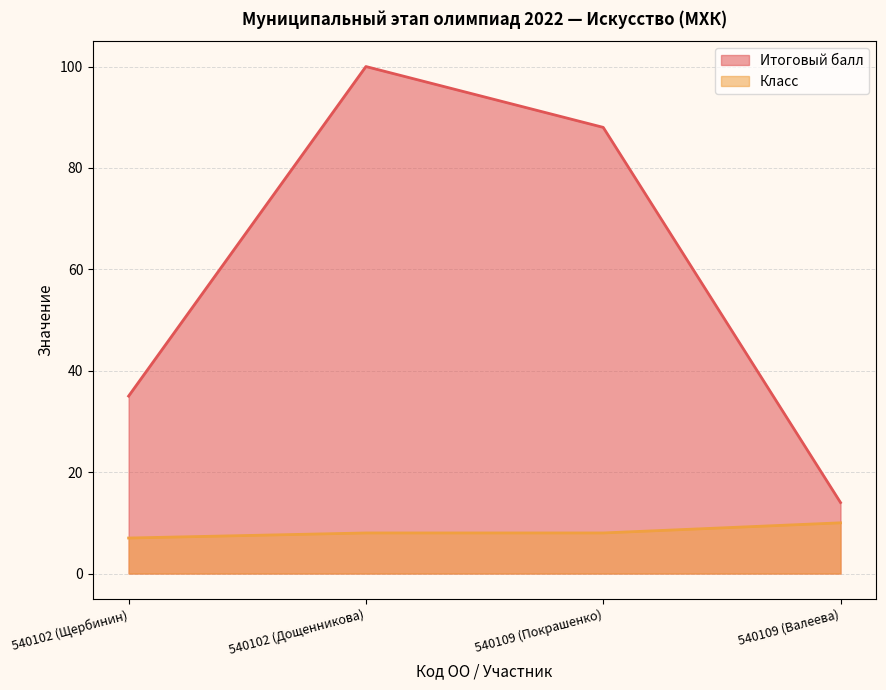

What is the greatest value displayed?

100